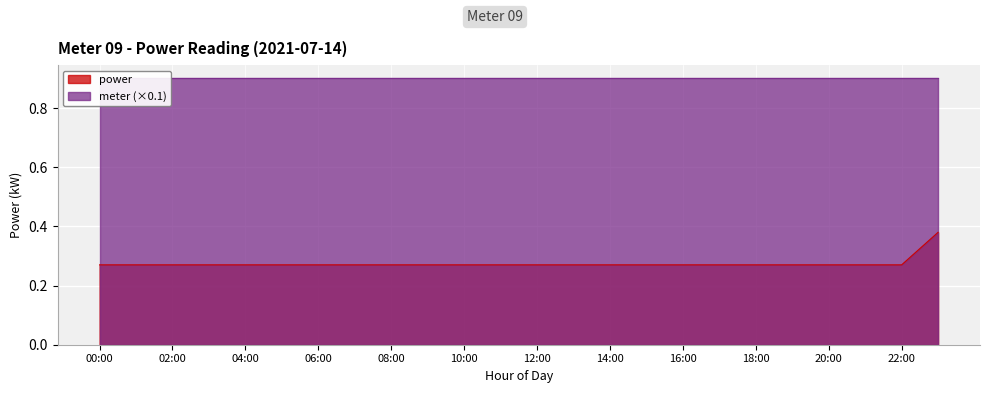

Reading left to right, transcribe all the data shown in this chart.

0.3	0.3	0.3	0.3	0.3	0.3	0.3	0.3	0.3	0.3	0.3	0.3	0.3	0.3	0.3	0.3	0.3	0.3	0.3	0.3	0.3	0.3	0.3	0.4